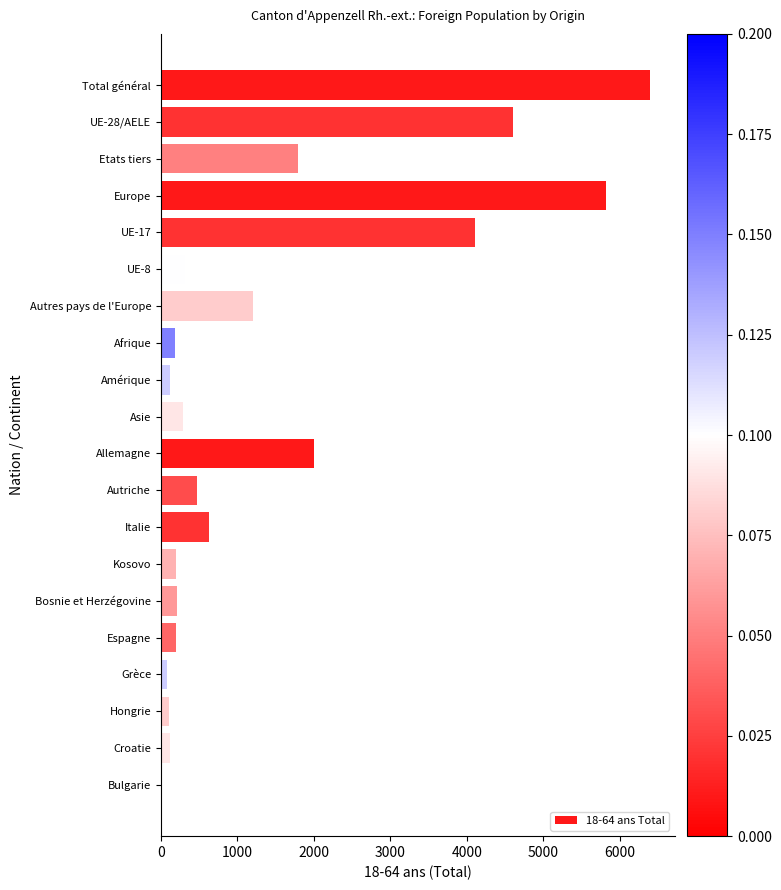

What is the average value?

1442